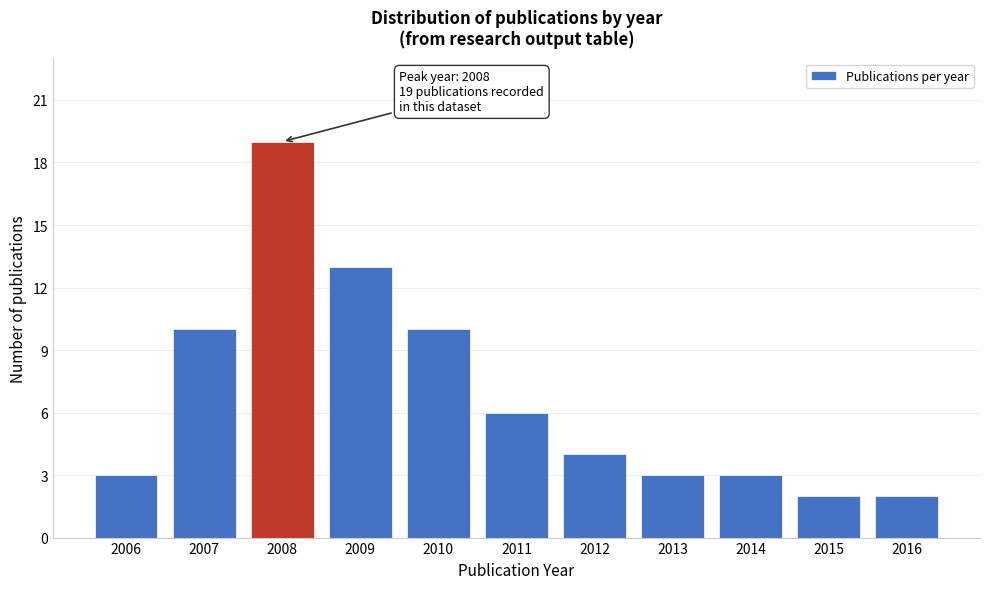

Reading right to left, list all the values displayed in this chart.

2	2	3	3	4	6	10	13	19	10	3